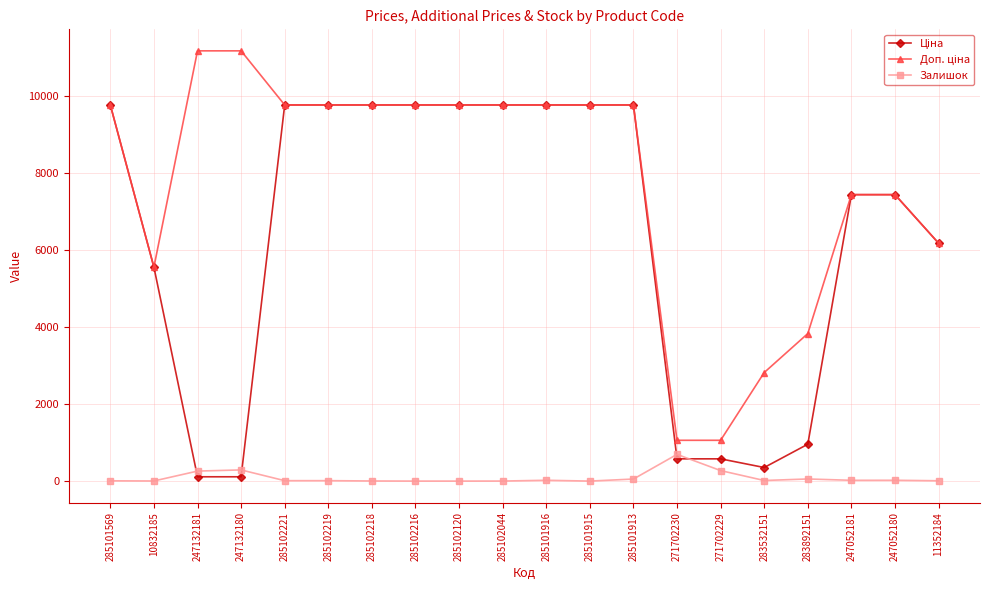

At how many categories does at least one series exceed 7974?

12